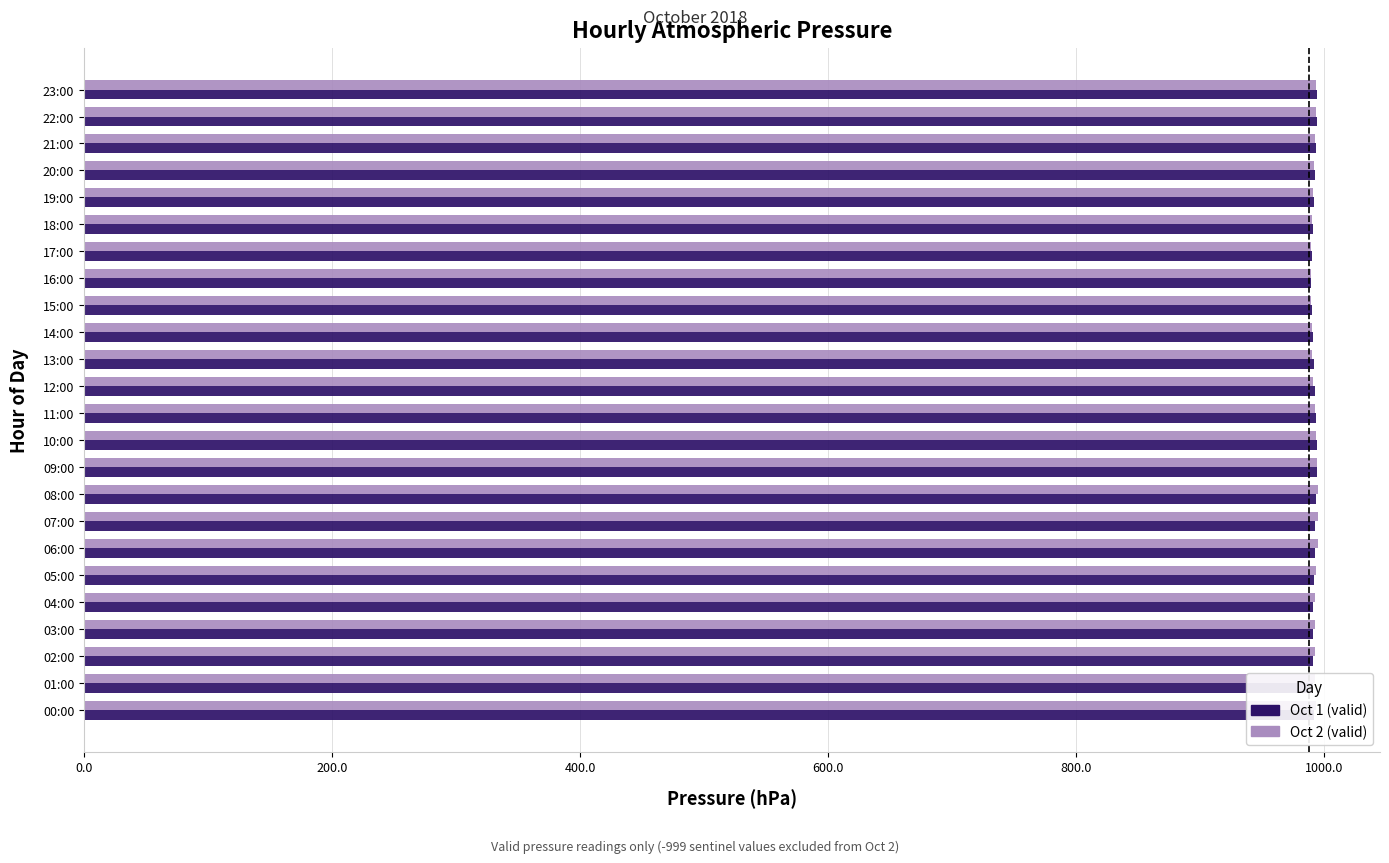

What is the total value across all series at 08:00?

1988.8